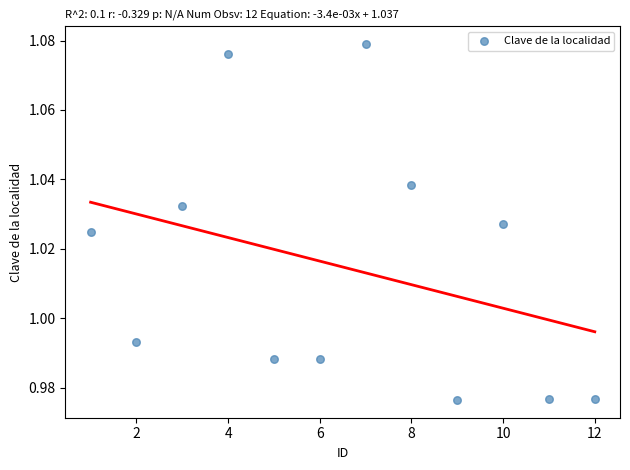

What is the average X value?

6.5